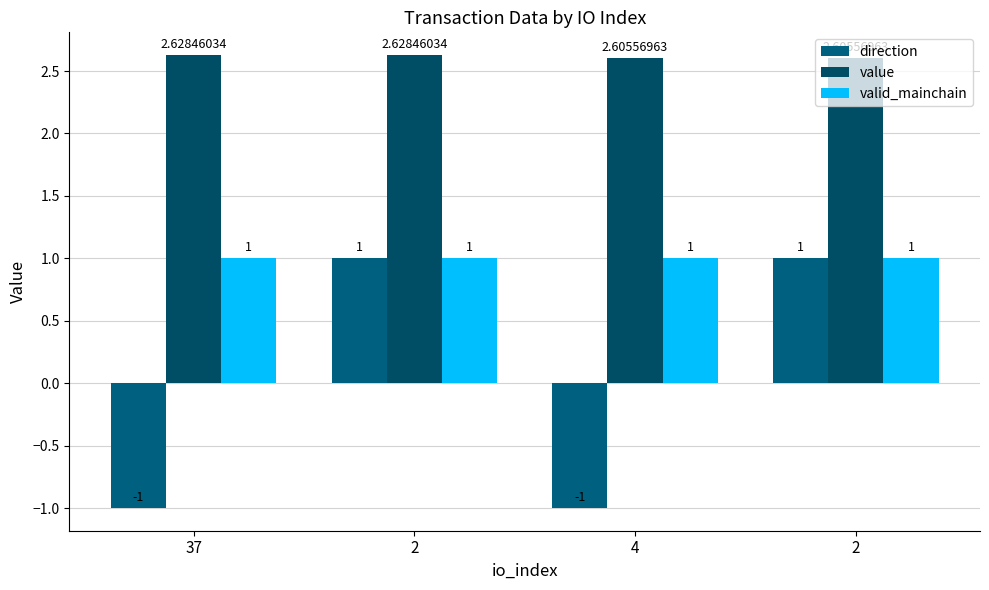

How many bars are there in total?

12